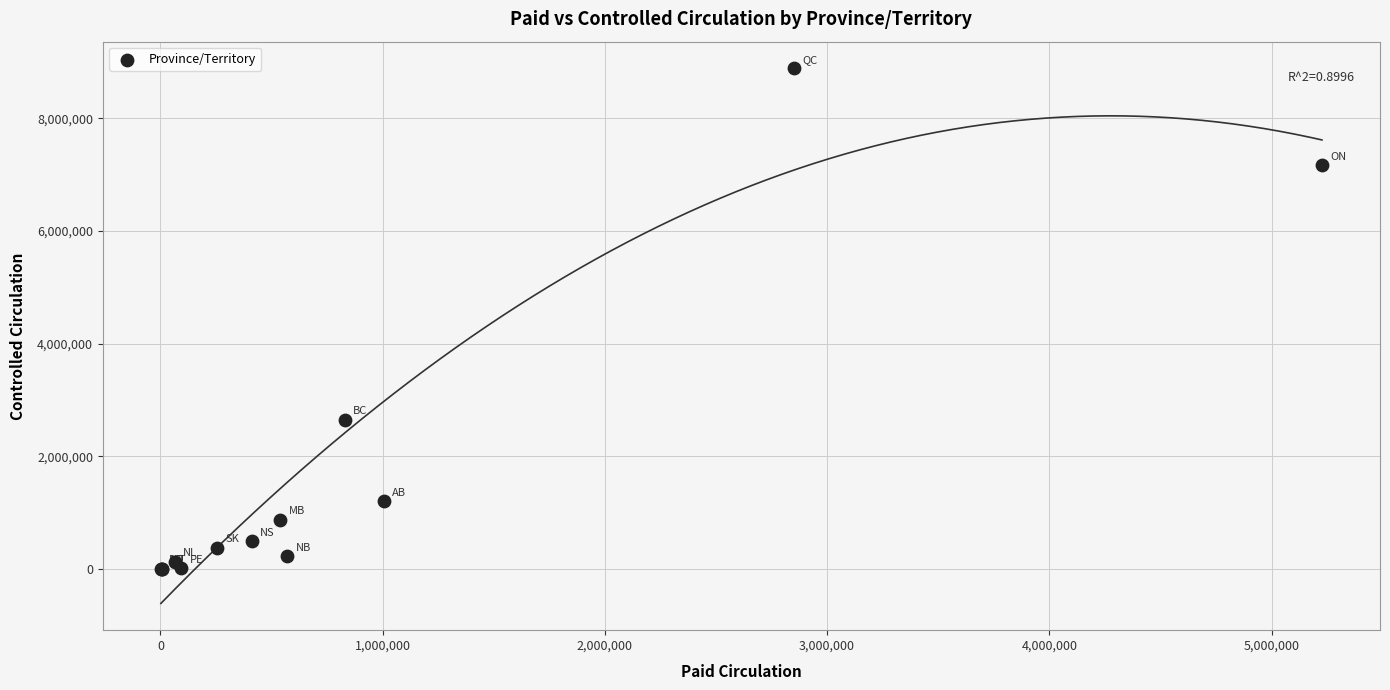

What Y value in the scatter plot is closest to 4443558?

2646467